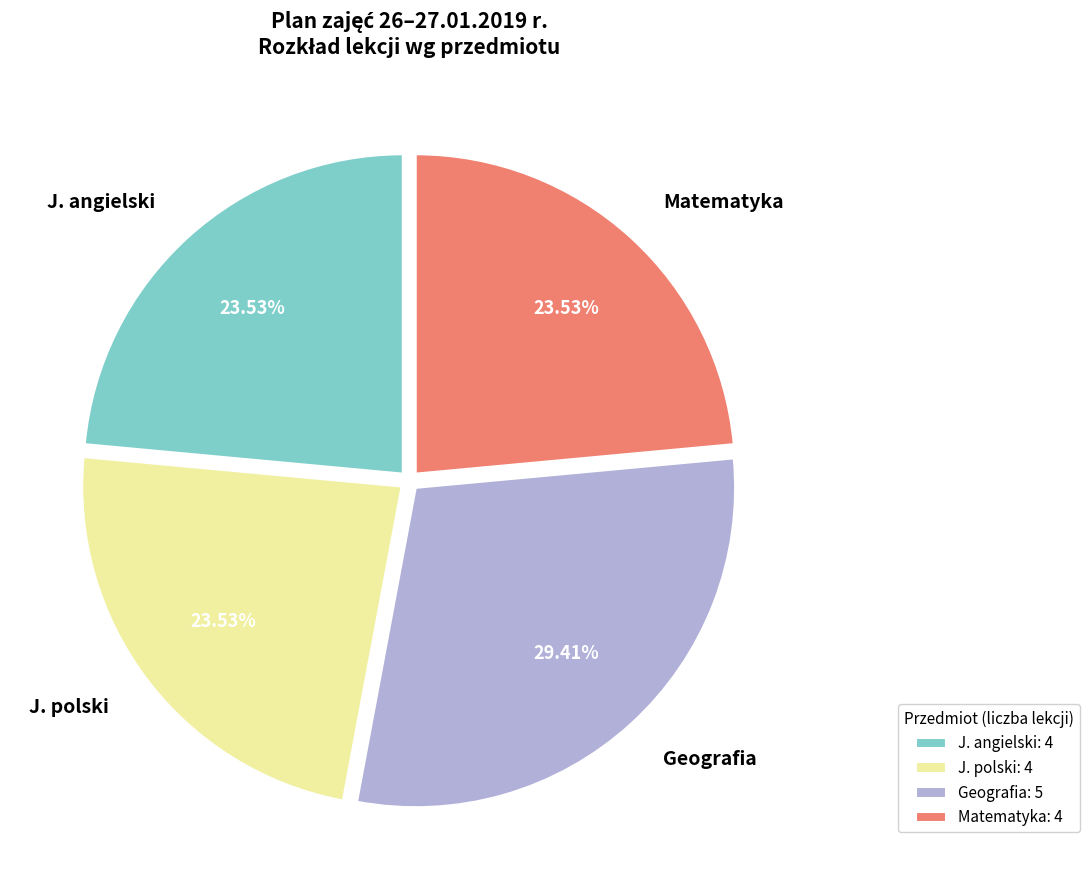

How many segments does this pie chart have?

4